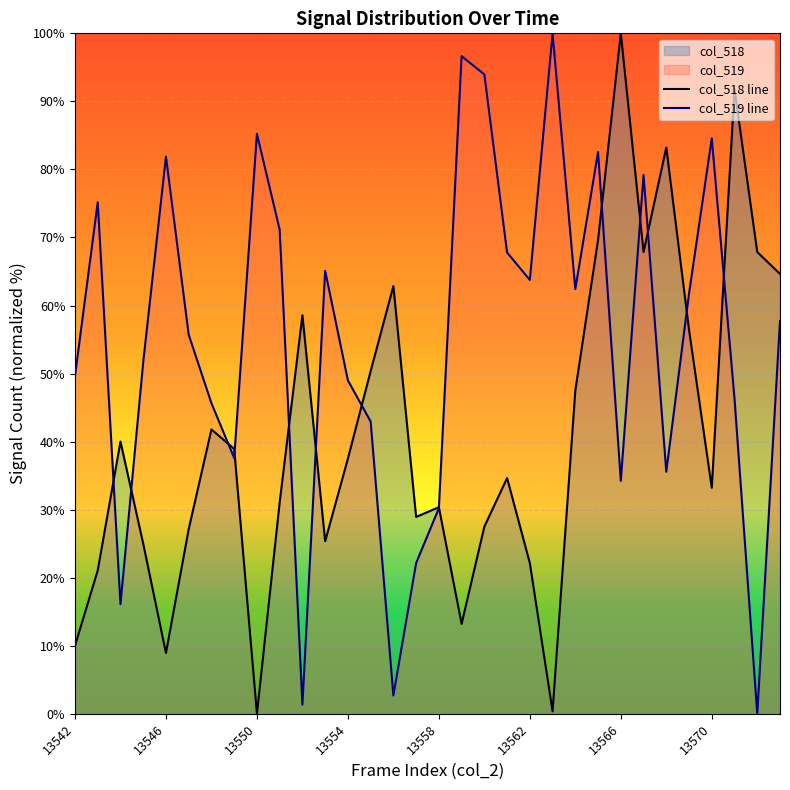

Is it true that col_519 line equals 85.2 at 13550?

True